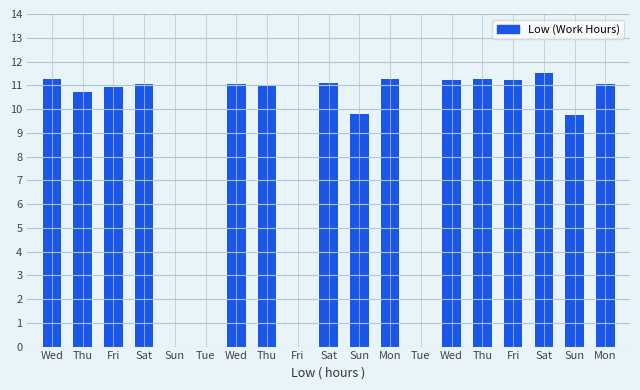

Where is the data nearest to the value 5?

Sun